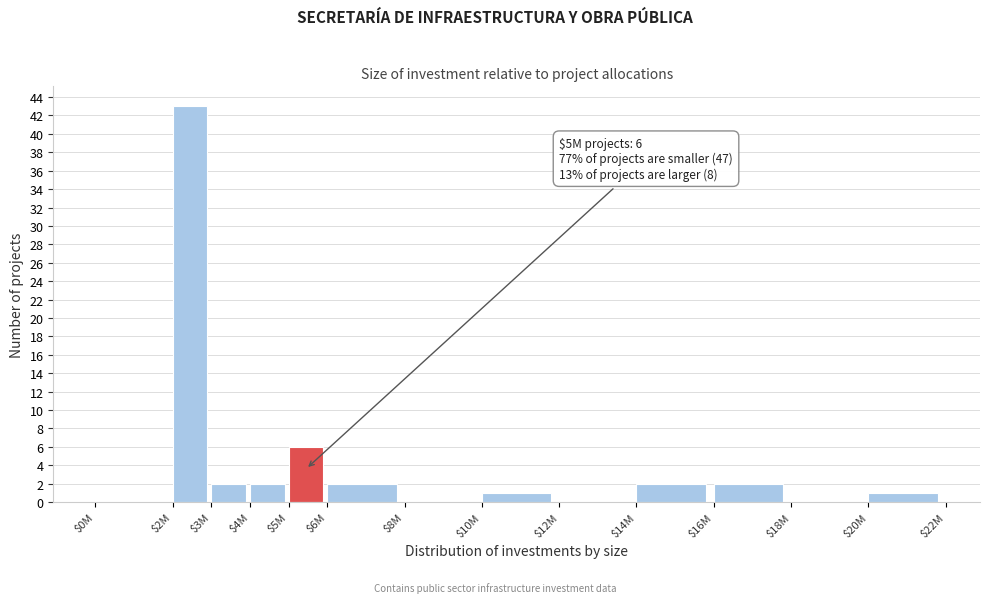

Where is the data nearest to the value 21?

$5M